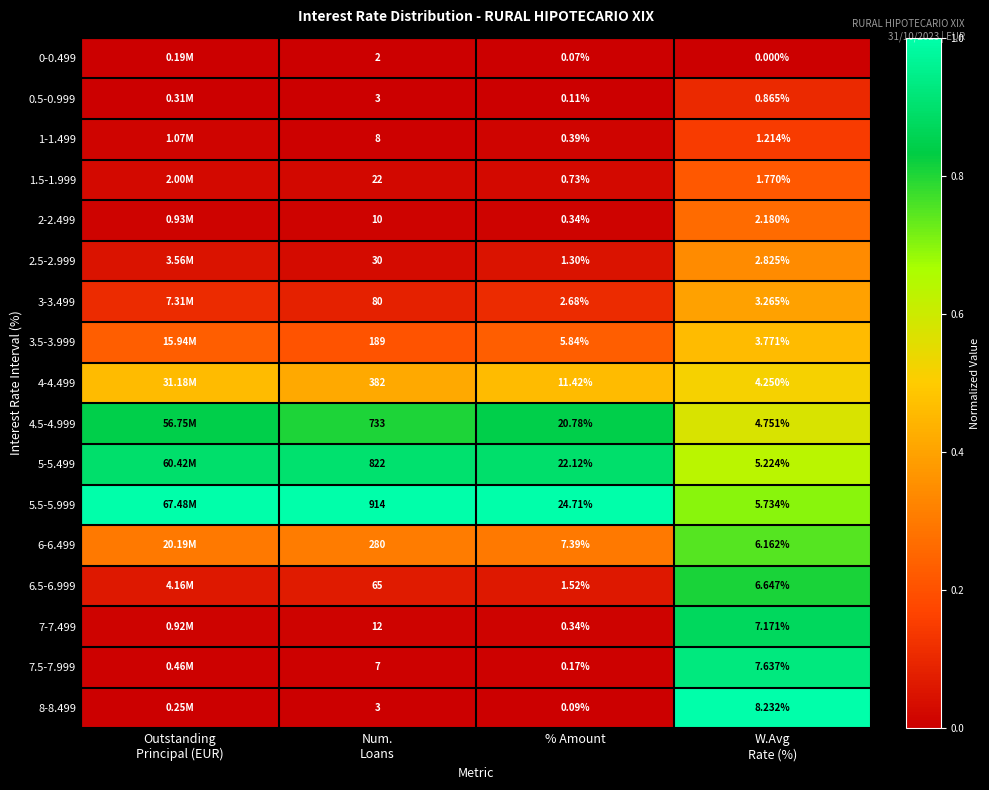

Which has a higher value, Outstanding
Principal (EUR) or Num.
Loans?

Outstanding
Principal (EUR)